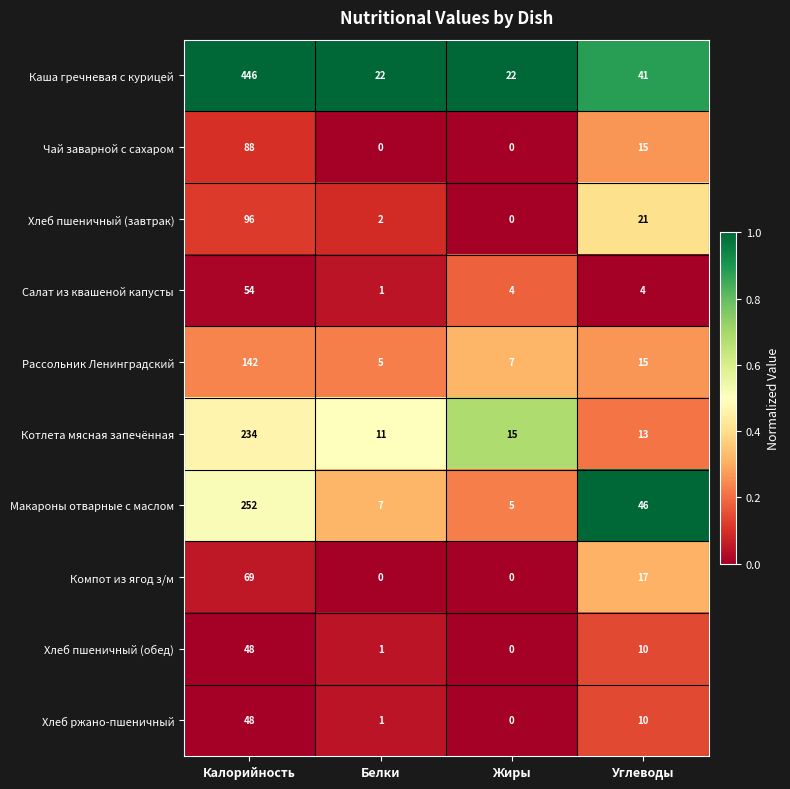

The Компот из ягод з/м series shows 69 at Калорийность. True or false?

True